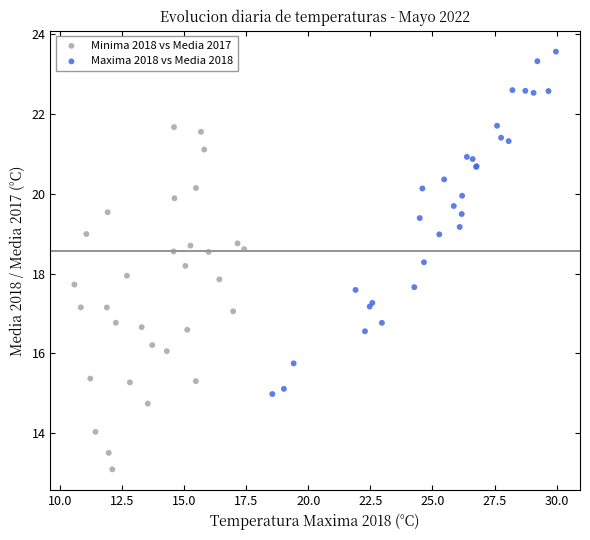

Which series reaches the minimum Y coordinate?

Minima 2018 vs Media 2017